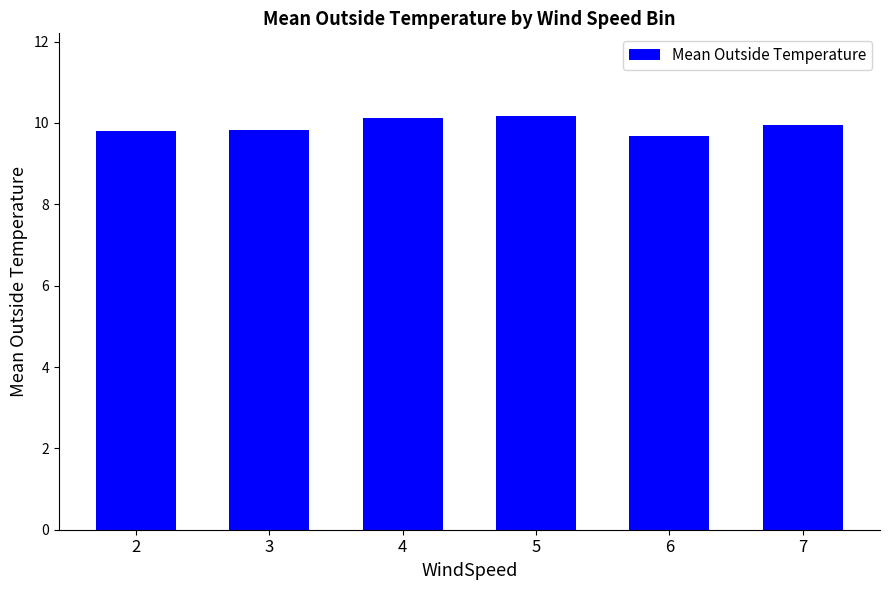

What is the difference between the second highest and second lowest values?

0.3